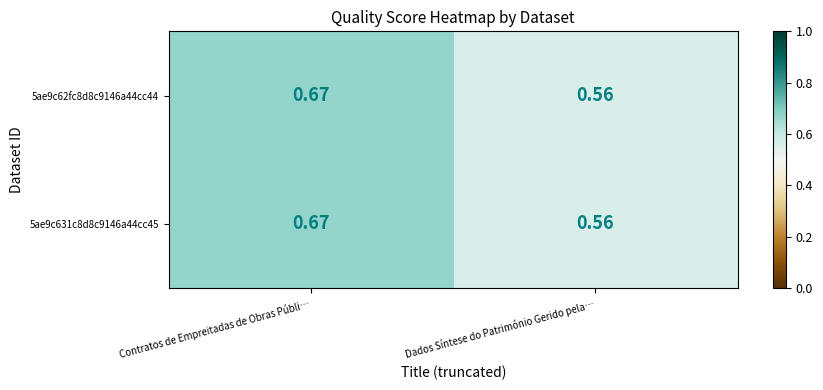

Is the value of 5ae9c62fc8d8c9146a44cc44 at Contratos de Empreitadas de Obras Públi… greater than the value of 5ae9c631c8d8c9146a44cc45 at Dados Síntese do Património Gerido pela…?

Yes